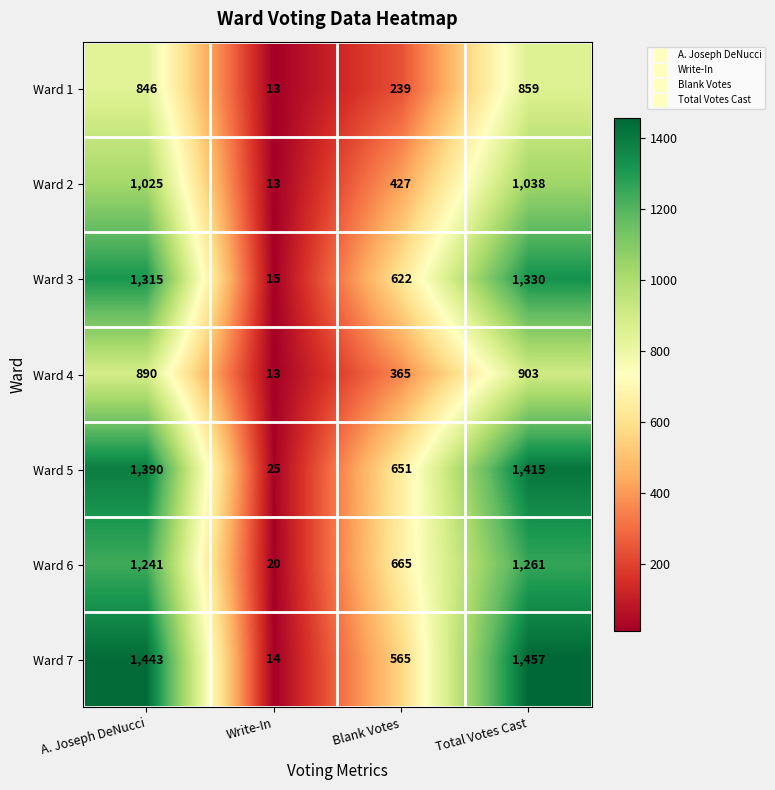

At which category does the chart reach its peak across all series?

Total Votes Cast